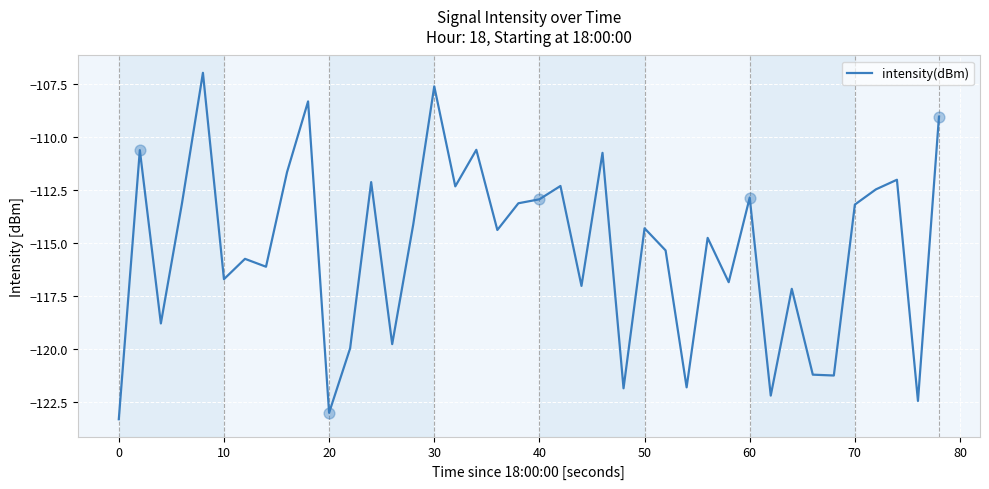

What is the smallest value displayed?

-123.3